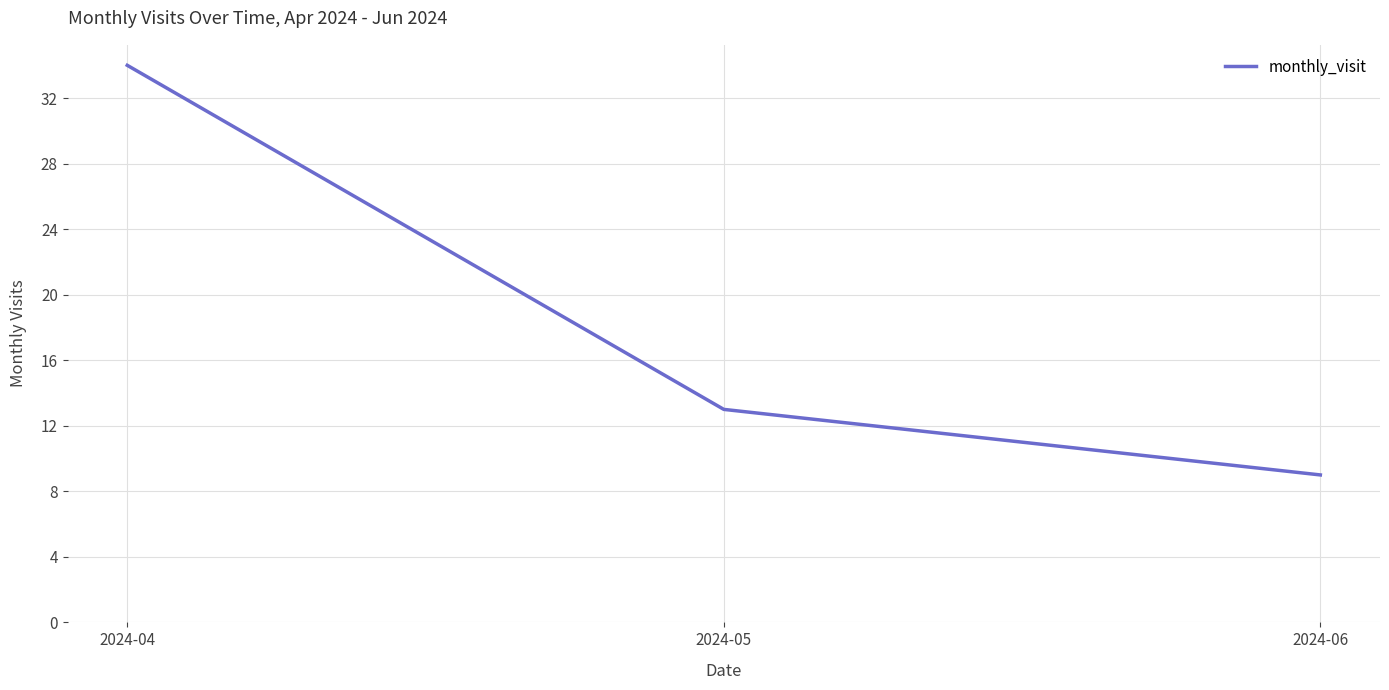

What is the average value?

19